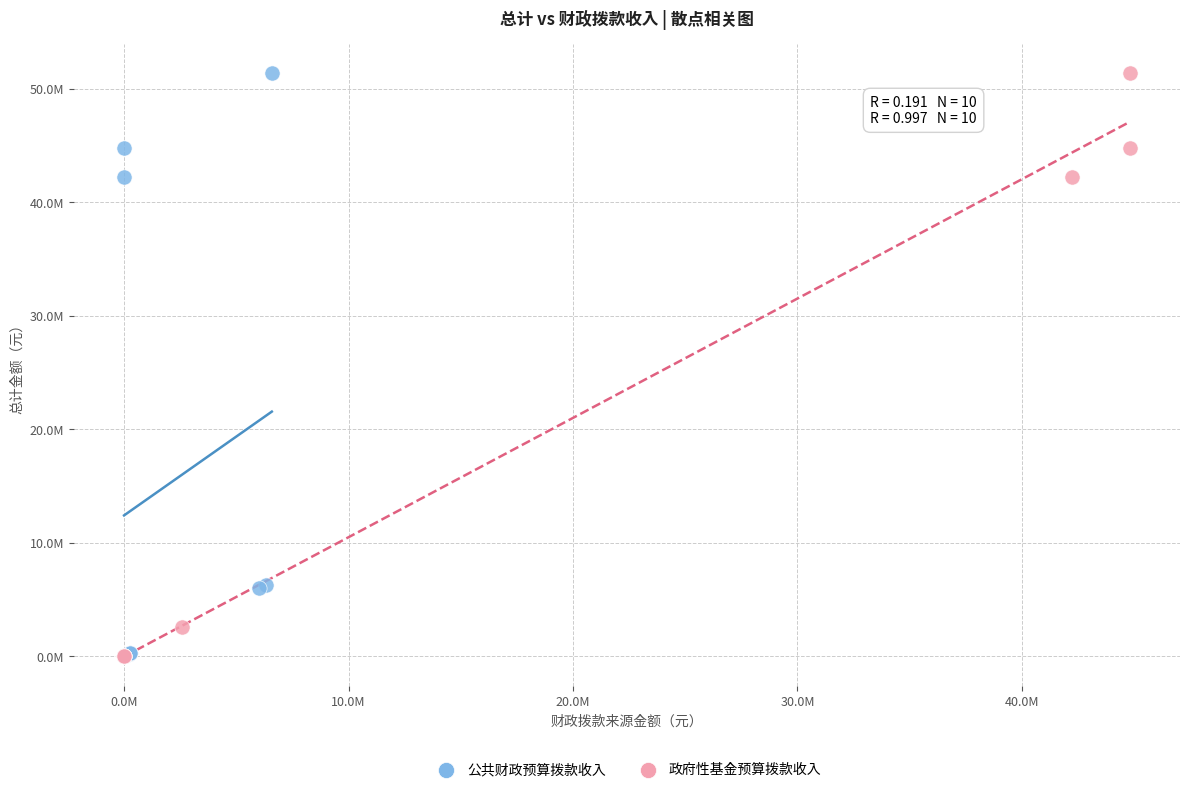

Which series has the widest spread of Y values?

政府性基金预算拨款收入